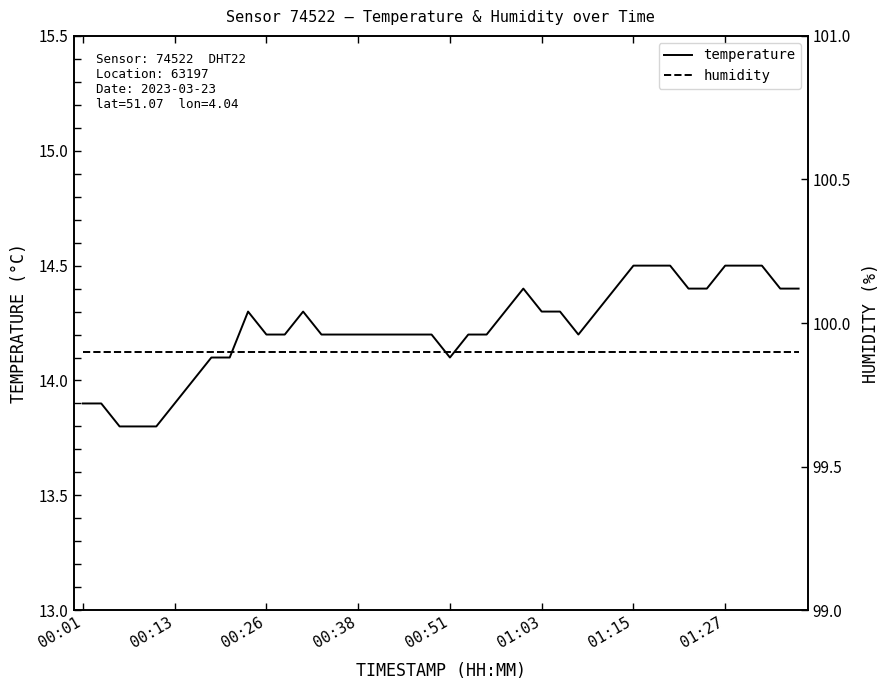

Count the temperature values in the range 14 to 15.

34